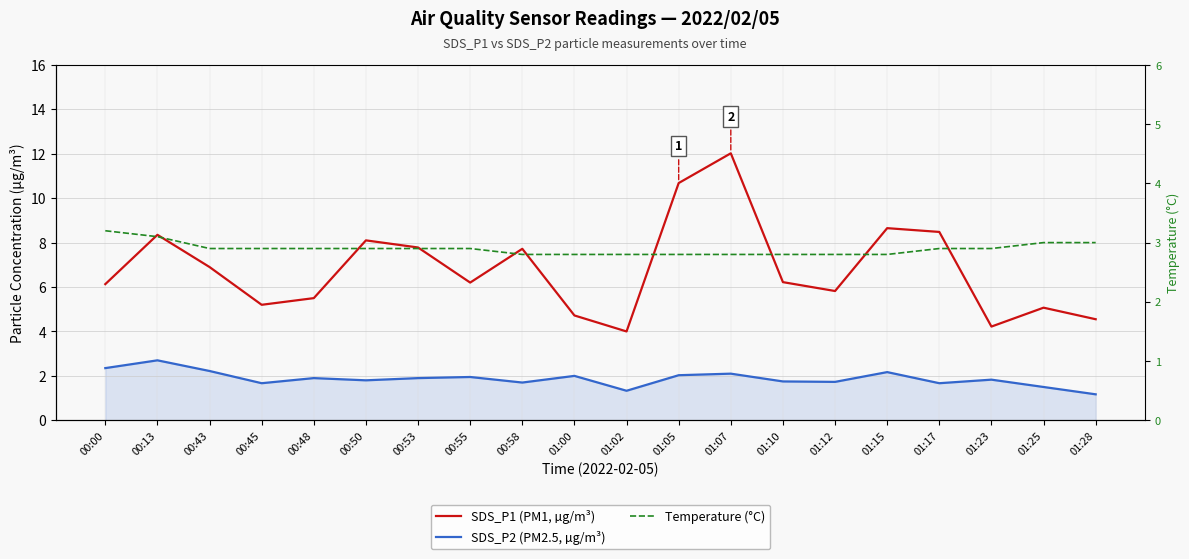

How many series are shown in this chart?

3